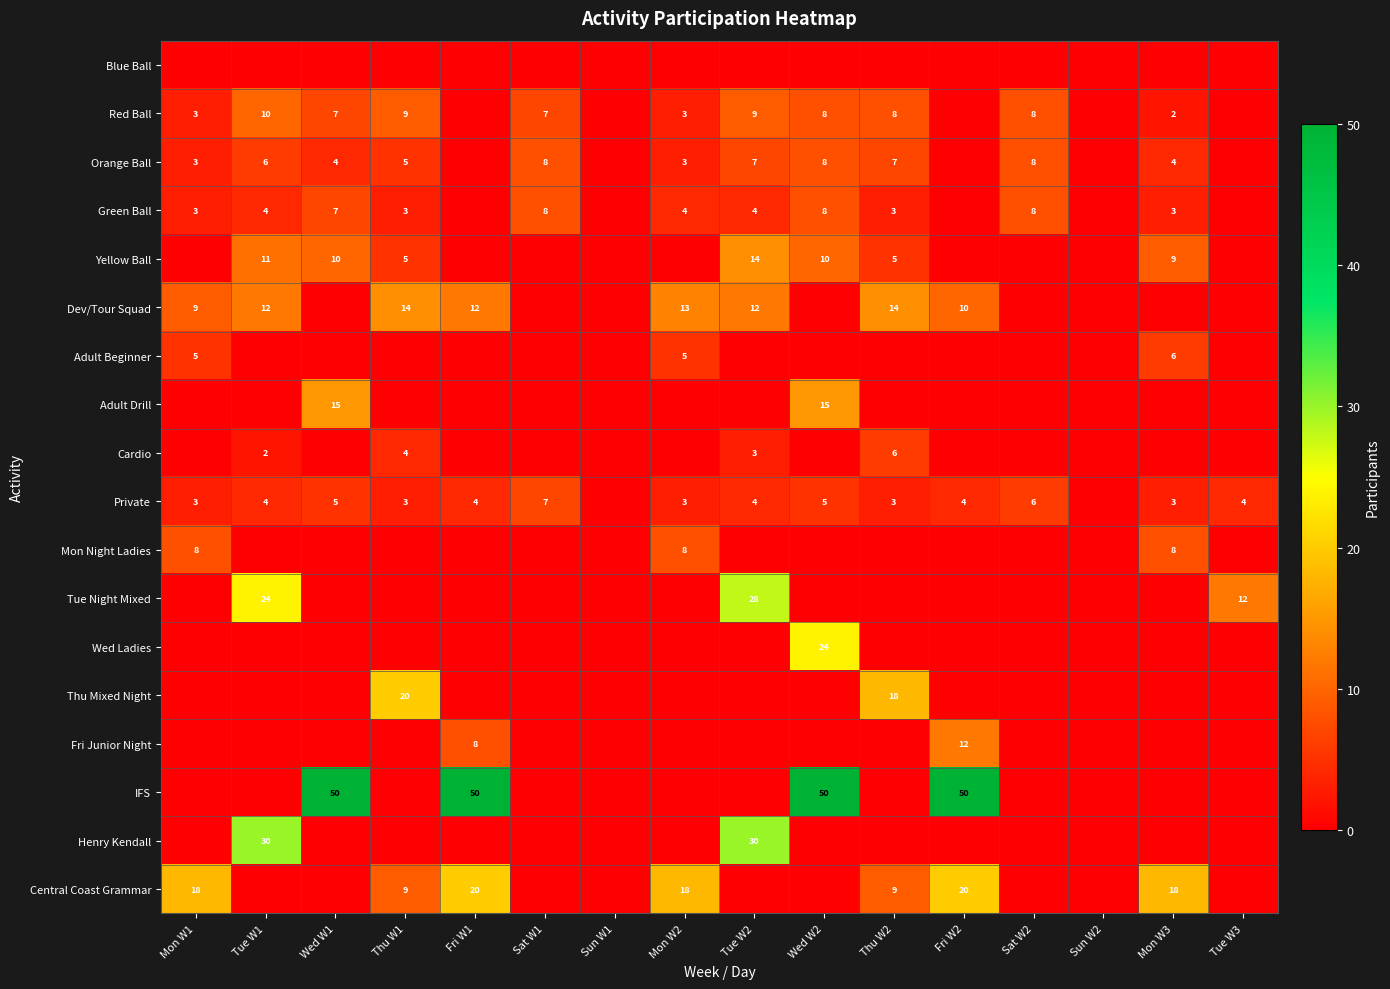

How many data points does each series have?

16